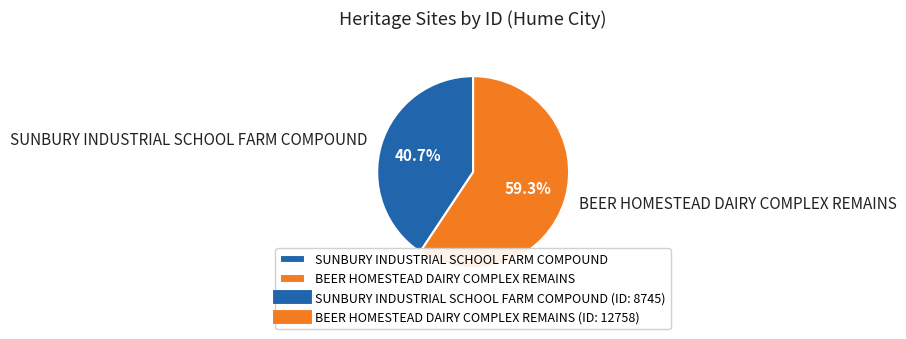

To the nearest percent, what is the combined percentage of BEER HOMESTEAD DAIRY COMPLEX REMAINS and SUNBURY INDUSTRIAL SCHOOL FARM COMPOUND?

100%